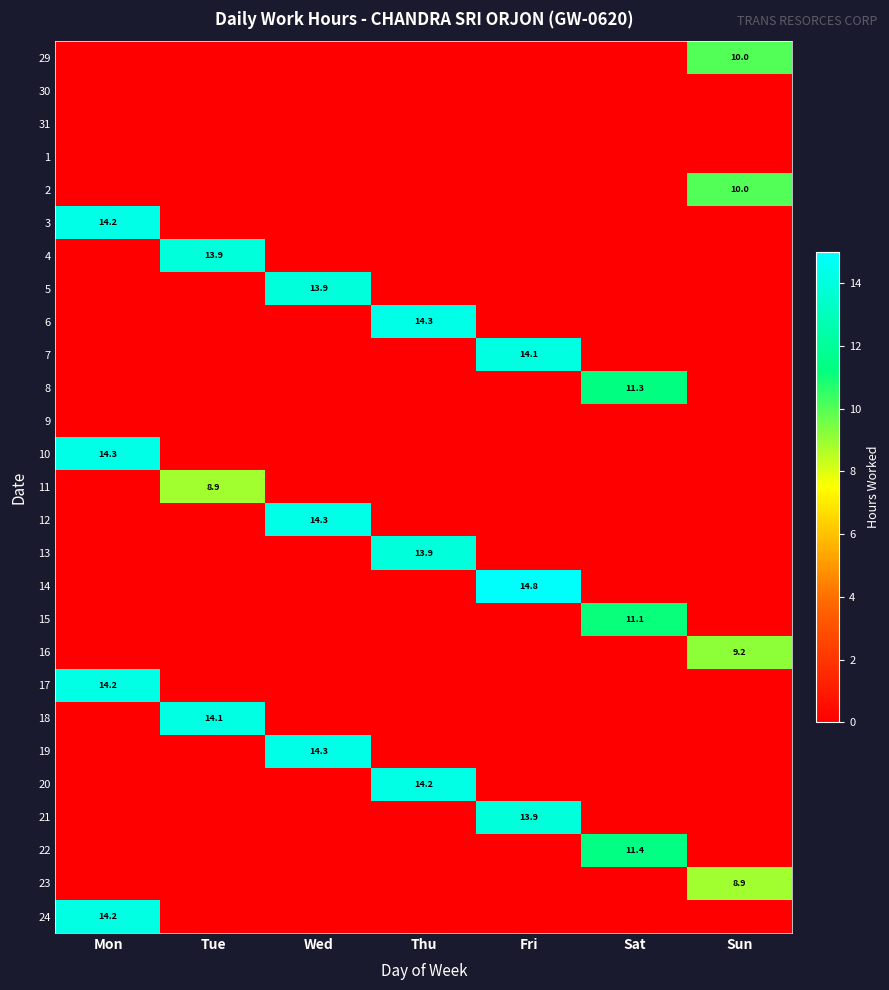

At which category is the sum across all series the highest?

Mon